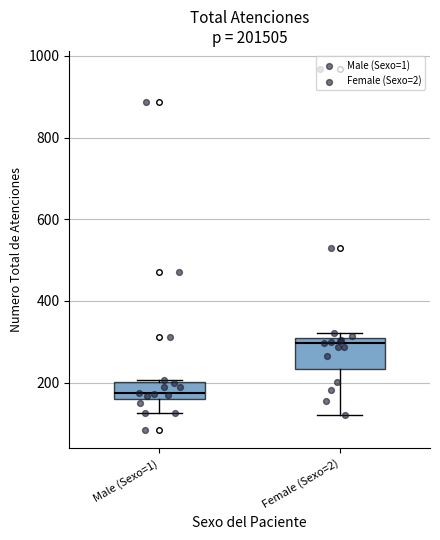

Reading left to right, read every box against the y-axis: the position of its median line, the range the box covers, and the ends of its whiskers. The values are not printed on the chart, so give them approximately, as read against the axis.

Male (Sexo=1): median 180, box 160 to 200, whiskers 120 to 200
Female (Sexo=2): median 300, box 240 to 320, whiskers 120 to 320 (just above the box's upper edge)